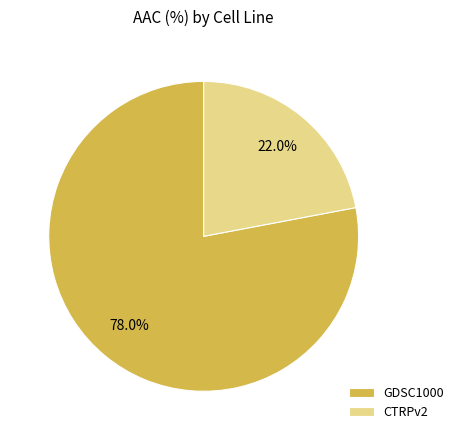

Is there any slice that represents more than half of the pie?

Yes